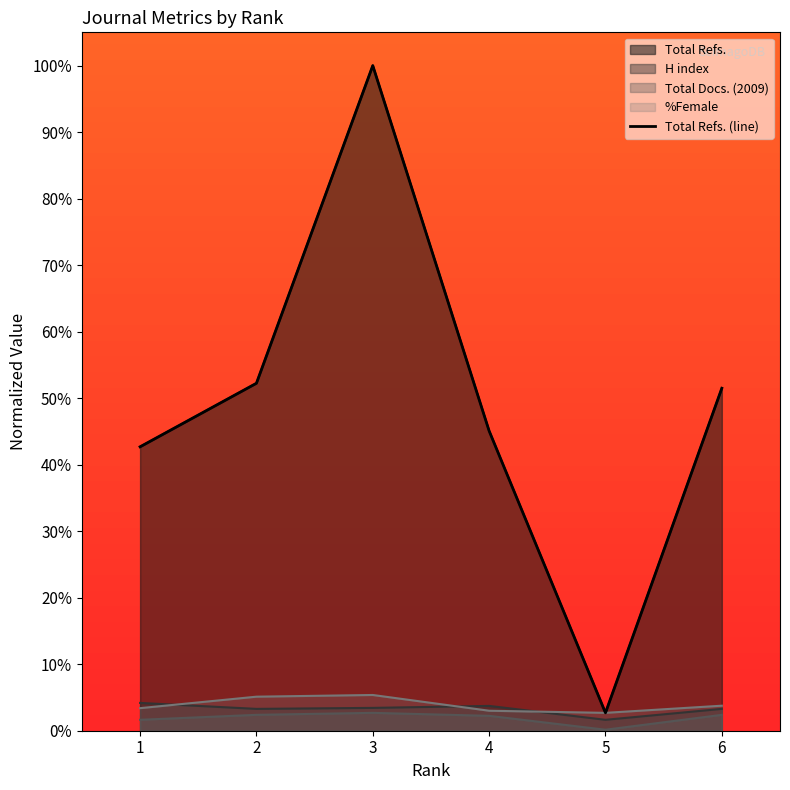

Reading left to right, transcribe all the data shown in this chart.

1=42.7	2=52.2	3=100.0	4=45.1	5=2.7	6=51.5